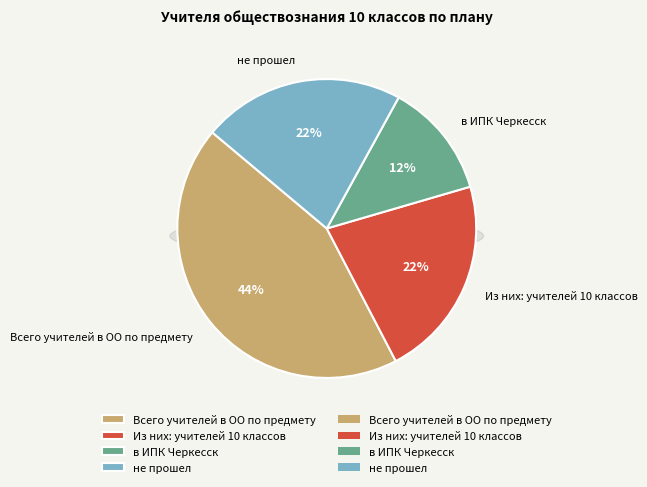

Between Из них: учителей 10 классов and в ИПК Черкесск, which is larger?

Из них: учителей 10 классов